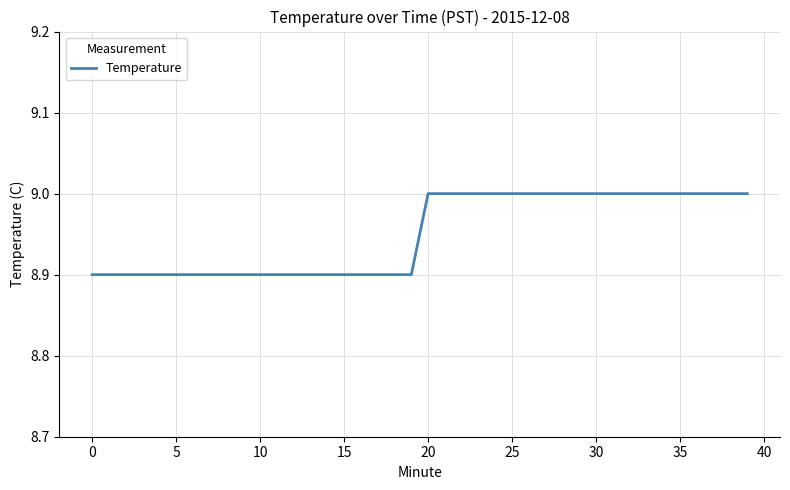

What is the smallest value displayed?

8.9